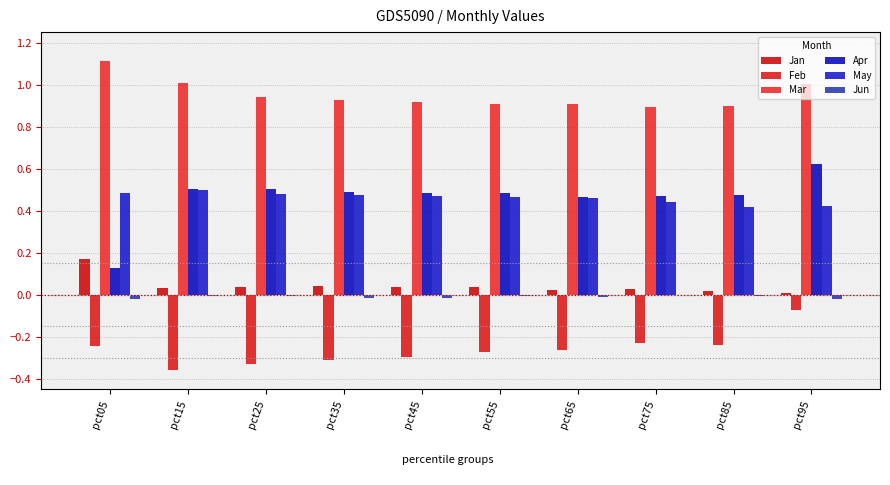

Which series changed the most between pct15 and pct75?

Feb